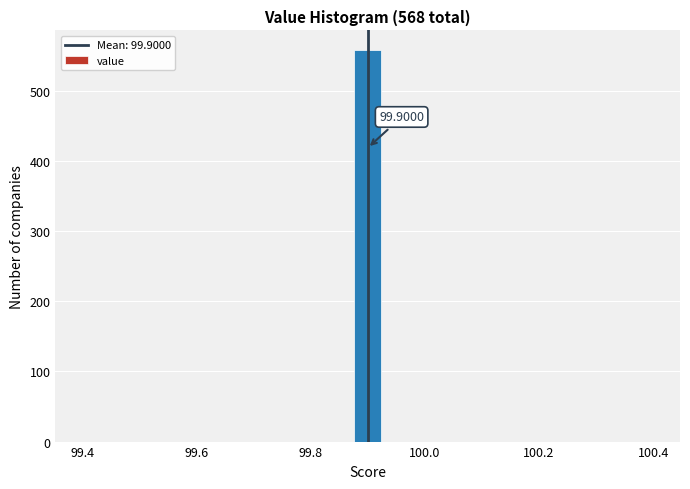

Around what value on the x-axis is the tallest bar? Give the approximate position of its centre, as read against the axis.

99.90